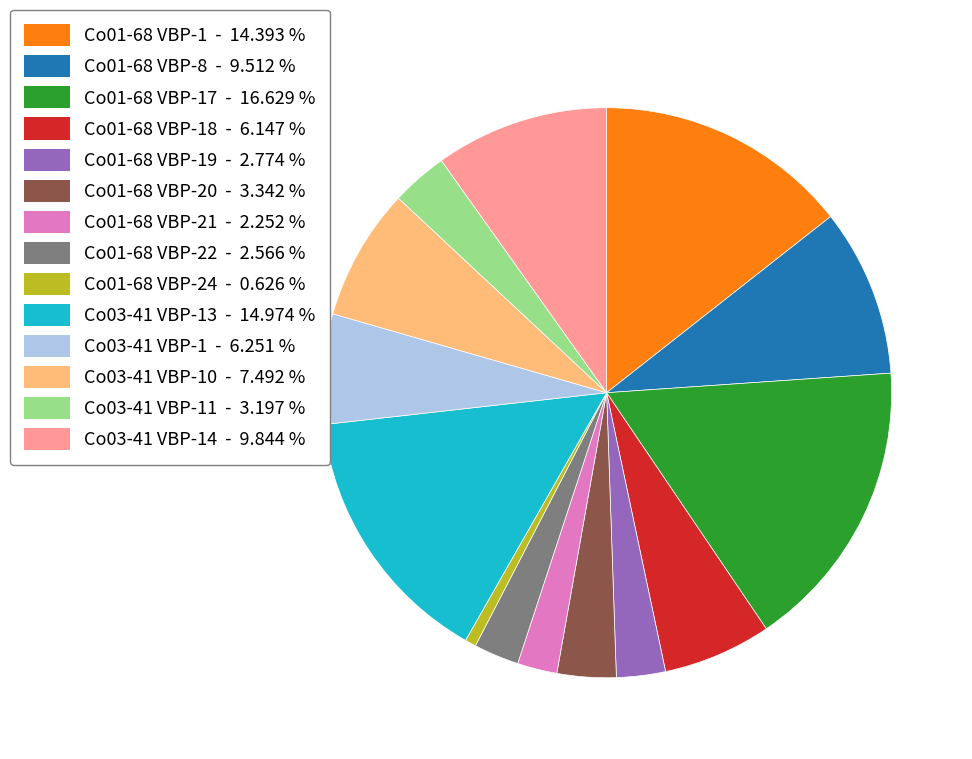

Is there any slice that represents more than half of the pie?

No